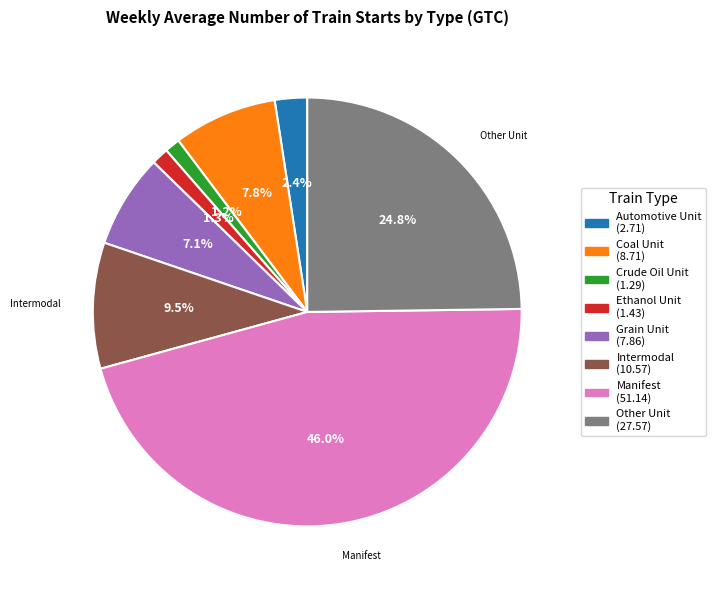

Is there any slice that represents more than half of the pie?

No